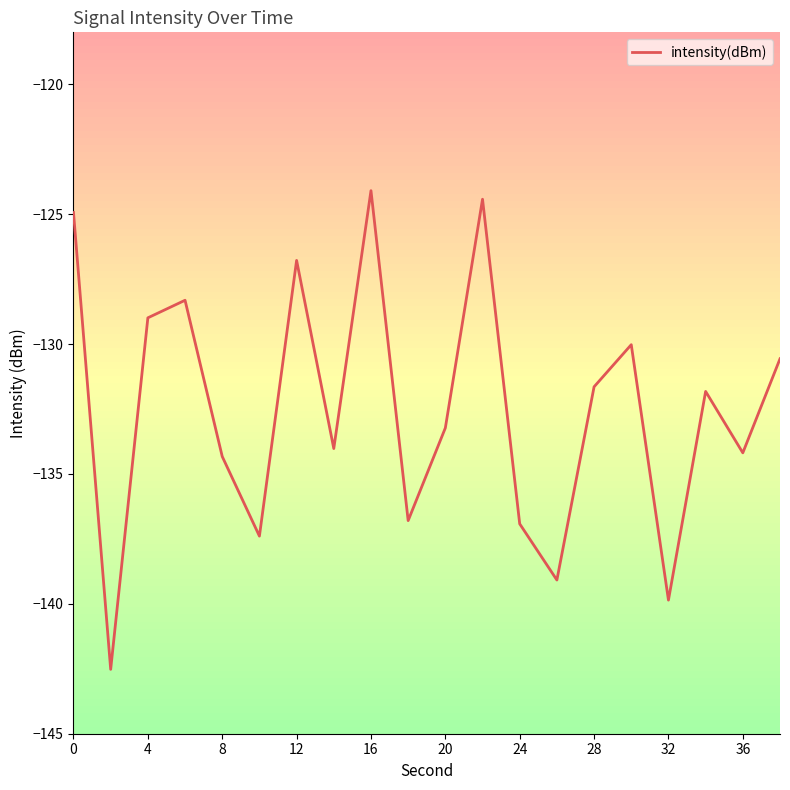

What is the highest value of the intensity(dBm) series?

-124.1